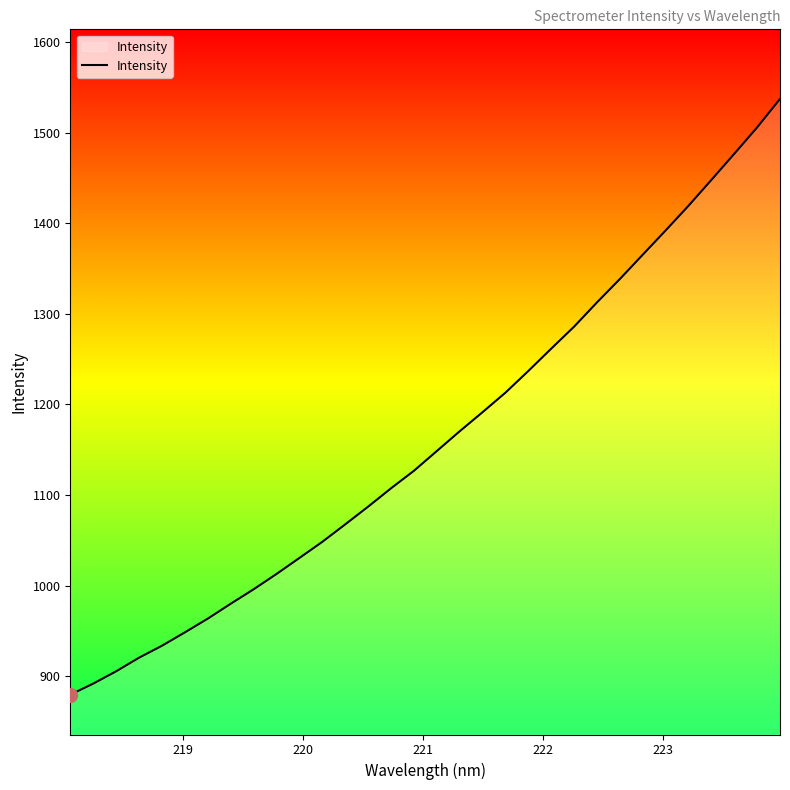

How many lines are shown in the chart?

1